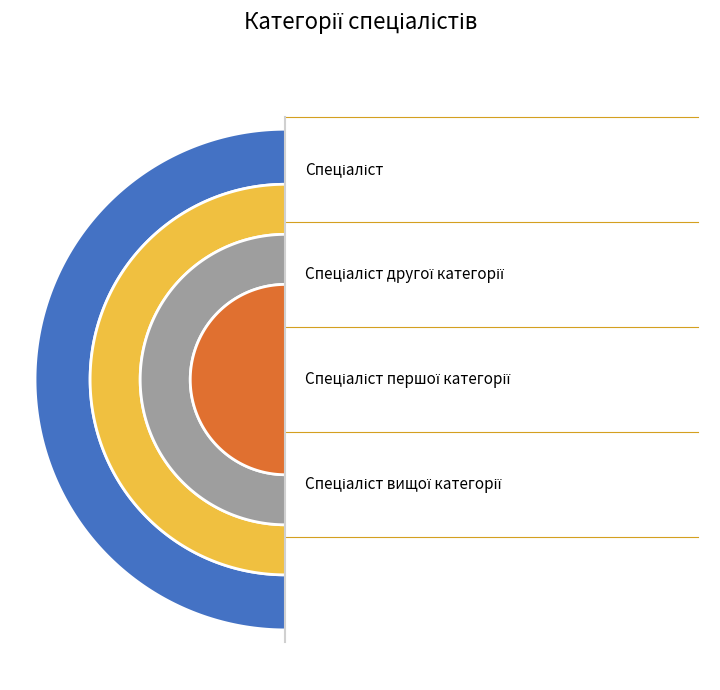

To the nearest percent, what is the difference between the largest and smallest slice percentages?

30%